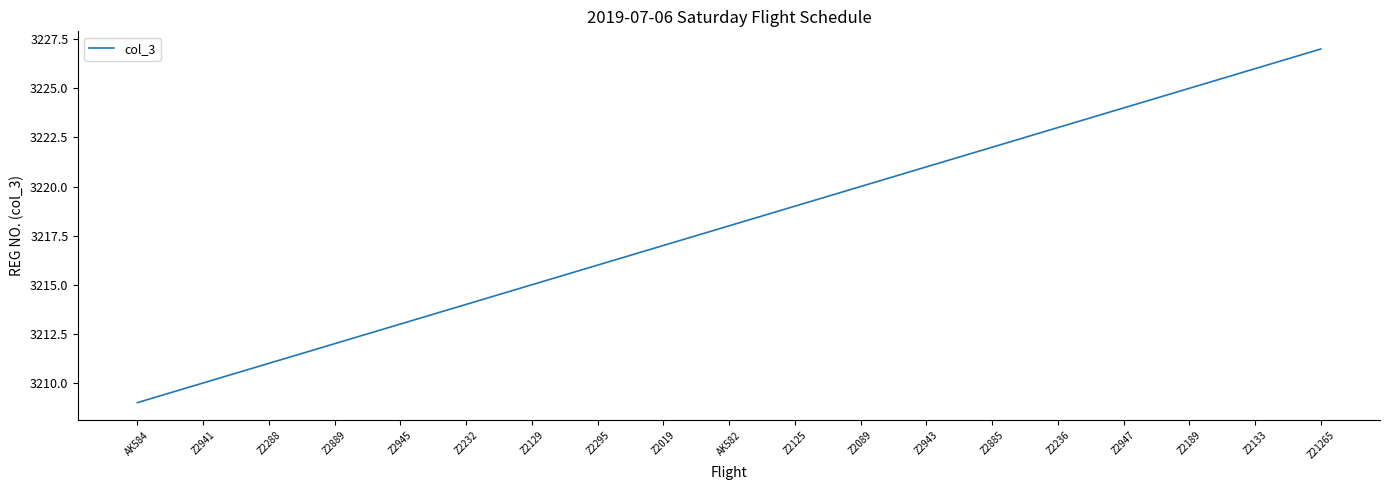

Does the chart have visible grid lines?

No